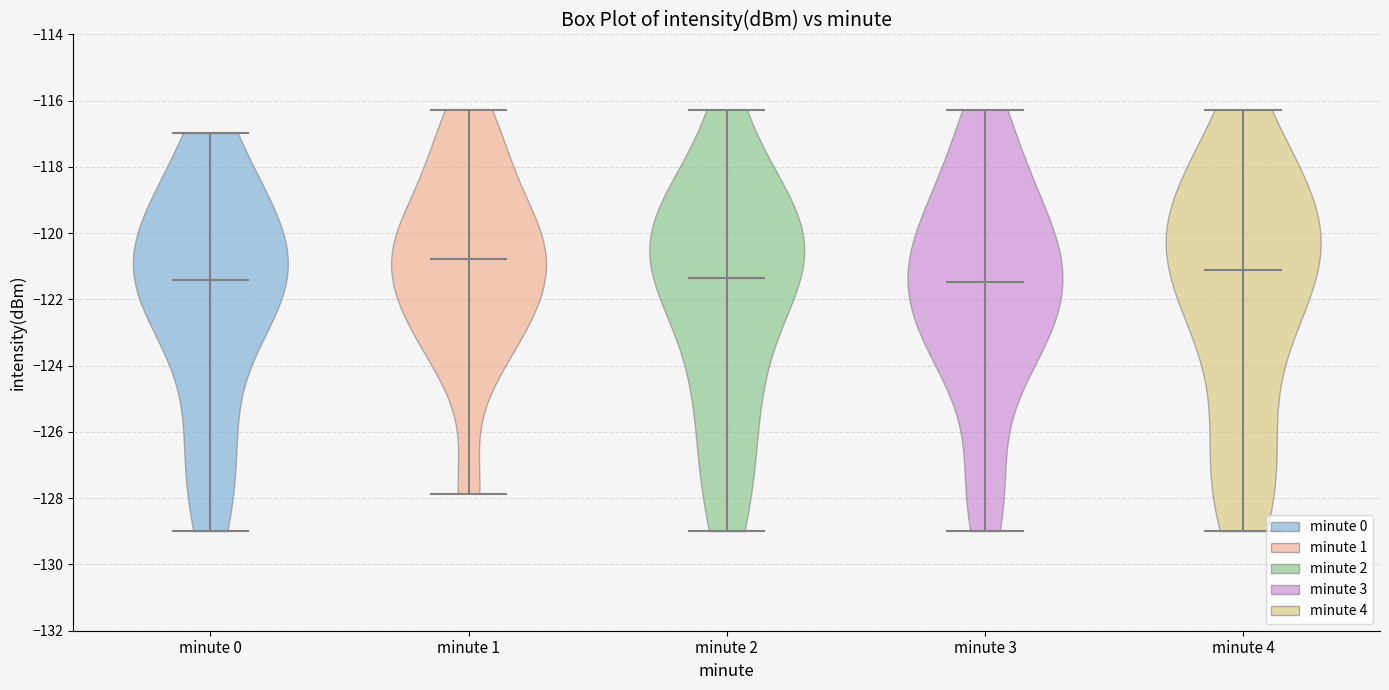

Reading left to right, read every violin against the y-axis: where its median line is, and the lowest and highest points it reaches. The values are not printed on the chart, so give them approximately, as read against the axis.

minute 0: median line -121.4, lowest point -129.0, highest point -117.0
minute 1: median line -120.8, lowest point -127.8, highest point -116.2
minute 2: median line -121.4, lowest point -129.0, highest point -116.2
minute 3: median line -121.4, lowest point -129.0, highest point -116.2
minute 4: median line -121.2, lowest point -129.0, highest point -116.2